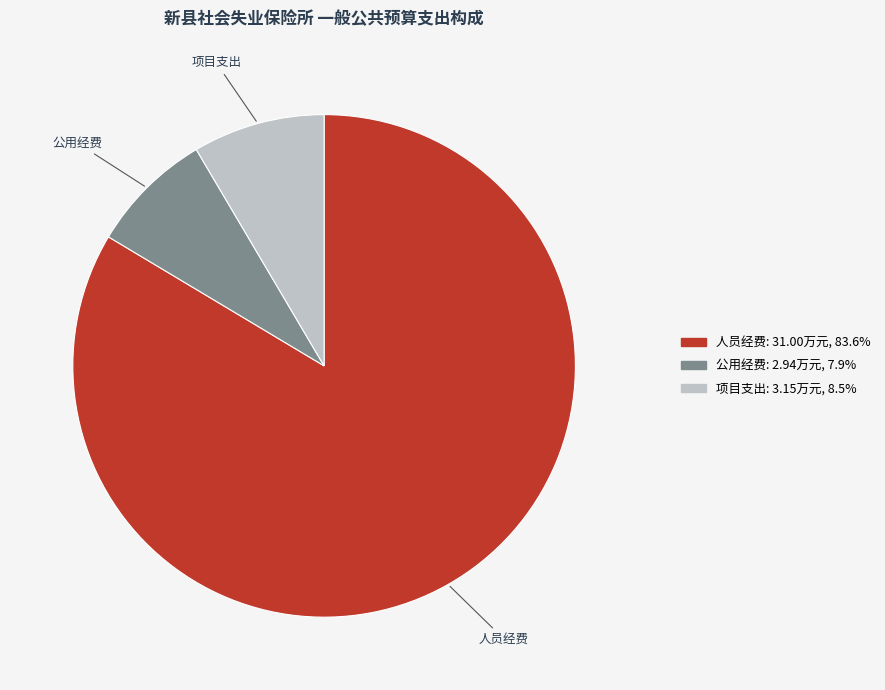

Approximately how many times larger is the value at 人员经费 compared to 公用经费?

10.5